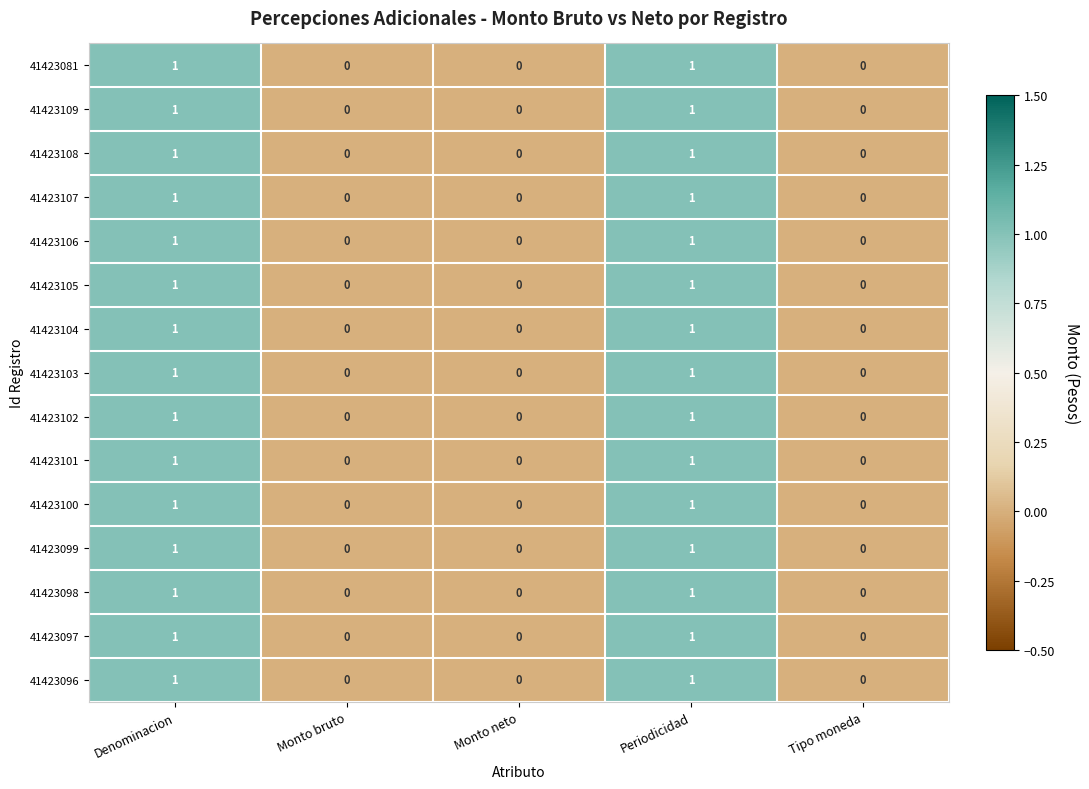

Is it true that 41423101 equals 0 at Tipo moneda?

True